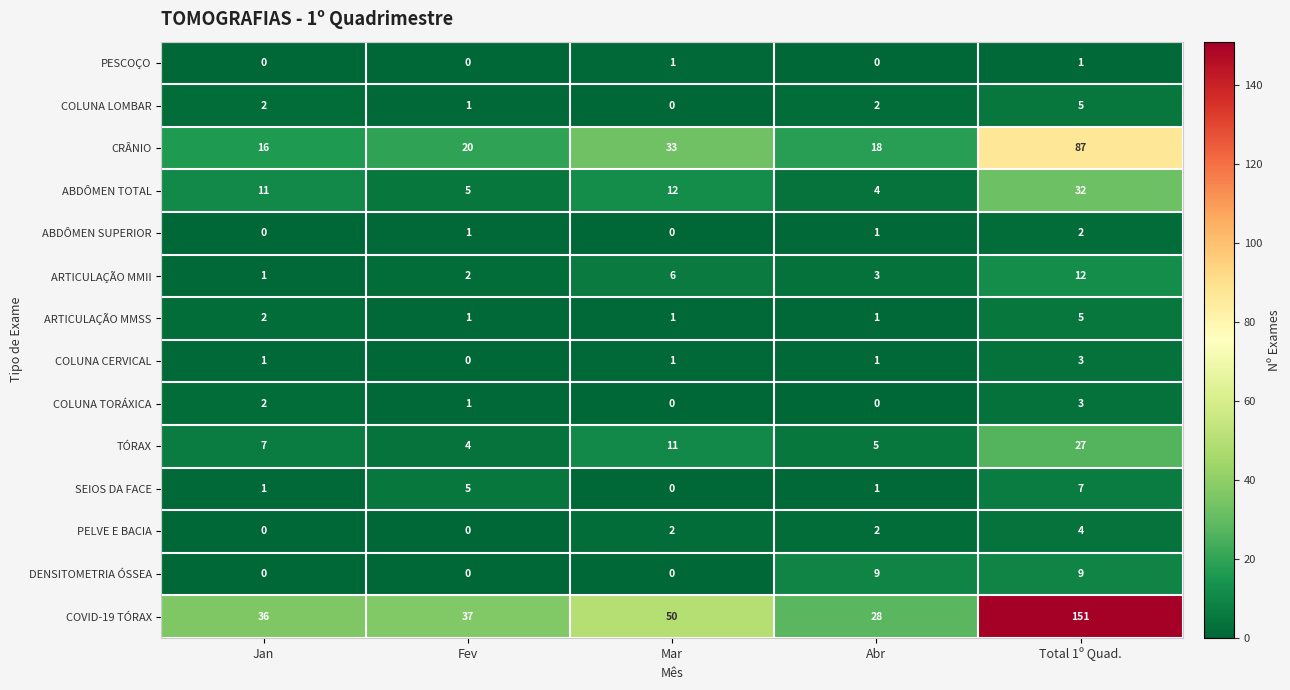

Count the SEIOS DA FACE values in the range 1 to 5.

3